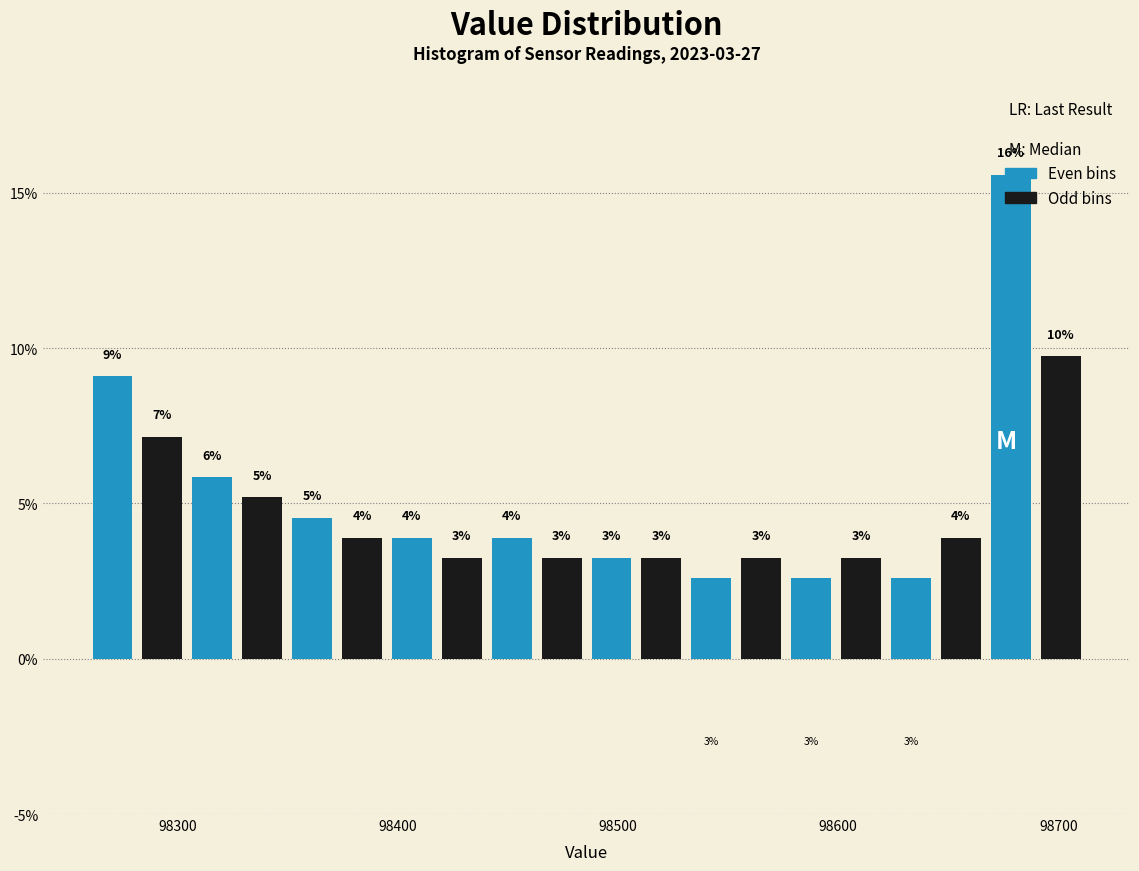

Around what value on the x-axis is the tallest bar? Give the approximate position of its centre, as read against the axis.

98680